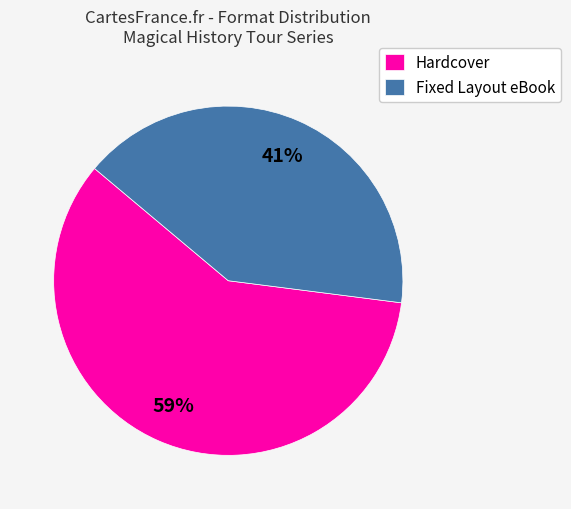

Does any single category account for the majority?

Yes